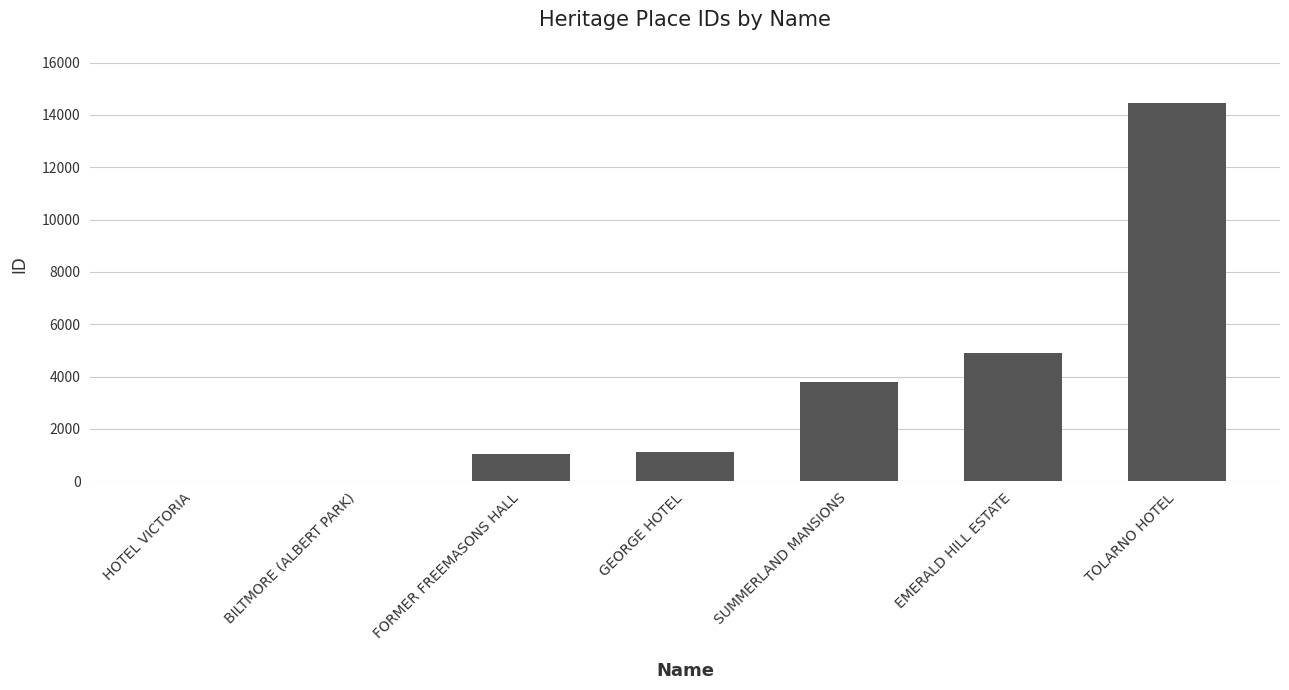

The value at GEORGE HOTEL is 1108. True or false?

True